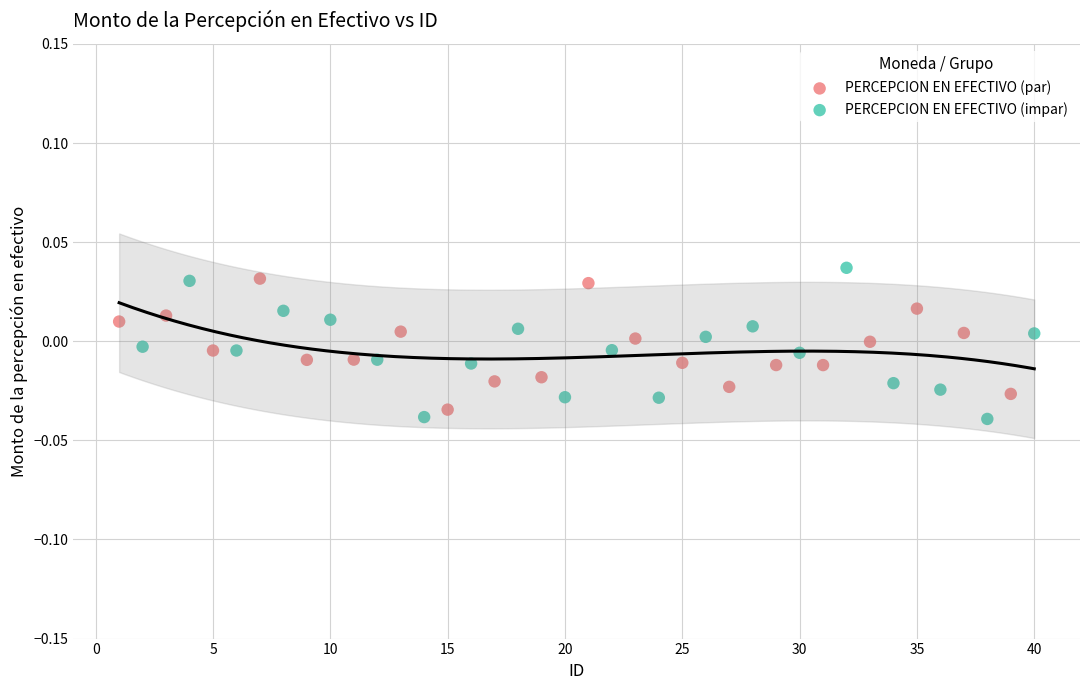

Which series has the largest Y range (max minus min)?

PERCEPCION EN EFECTIVO (impar)